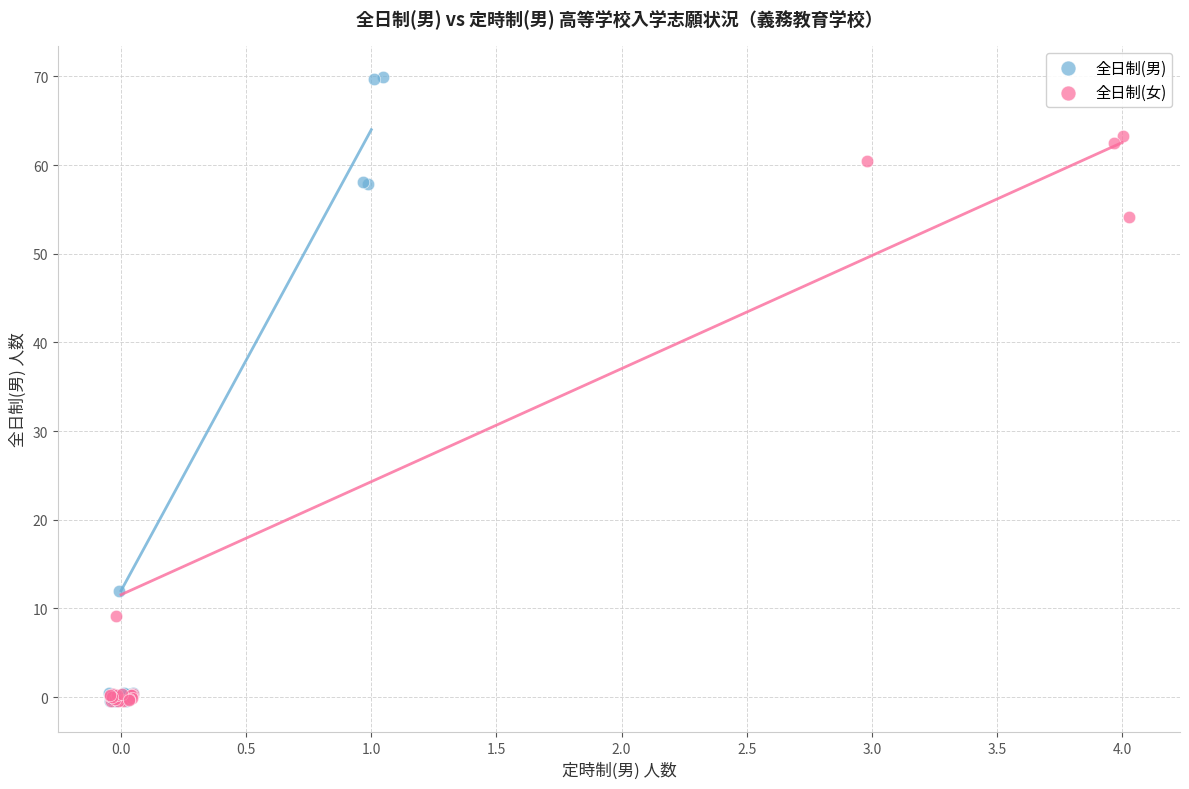

Which series contains the highest Y value?

全日制(男)